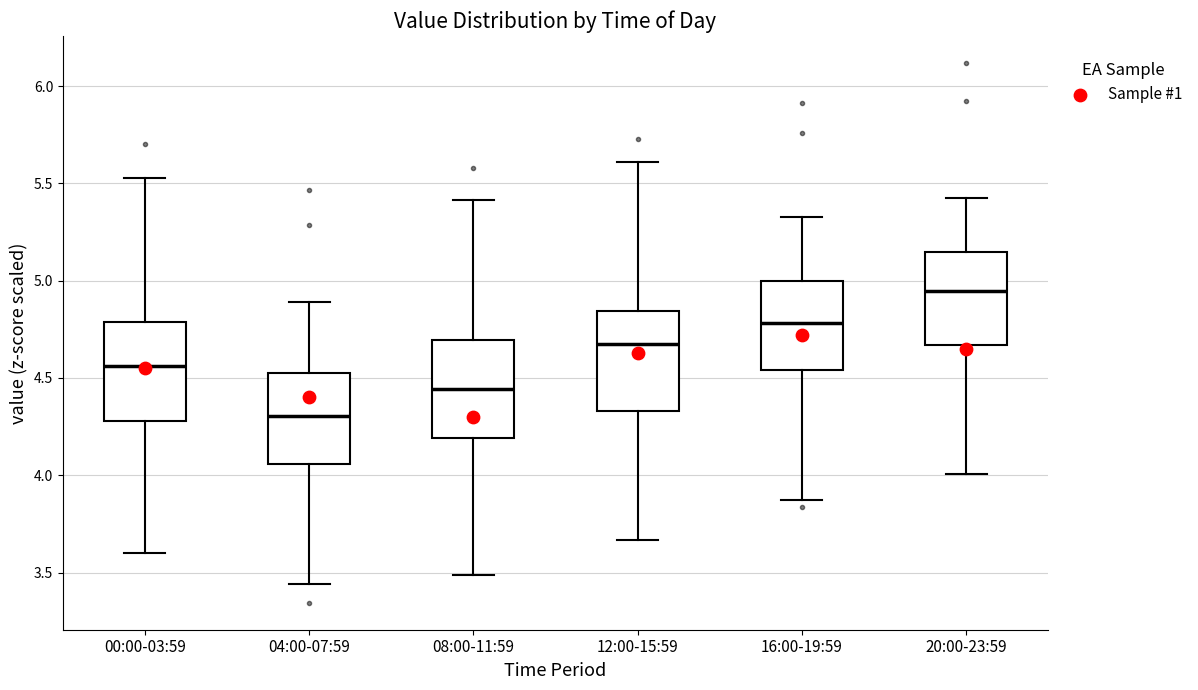

Reading left to right, read every box against the y-axis: the position of its median line, the range the box covers, and the ends of its whiskers. The values are not printed on the chart, so give them approximately, as read against the axis.

00:00-03:59: median 4.55, box 4.30 to 4.80, whiskers 3.60 to 5.55
04:00-07:59: median 4.30, box 4.05 to 4.55, whiskers 3.45 to 4.90
08:00-11:59: median 4.45, box 4.20 to 4.70, whiskers 3.50 to 5.40
12:00-15:59: median 4.65, box 4.35 to 4.85, whiskers 3.65 to 5.60
16:00-19:59: median 4.80, box 4.55 to 5.00, whiskers 3.85 to 5.35
20:00-23:59: median 4.95, box 4.65 to 5.15, whiskers 4.00 to 5.45